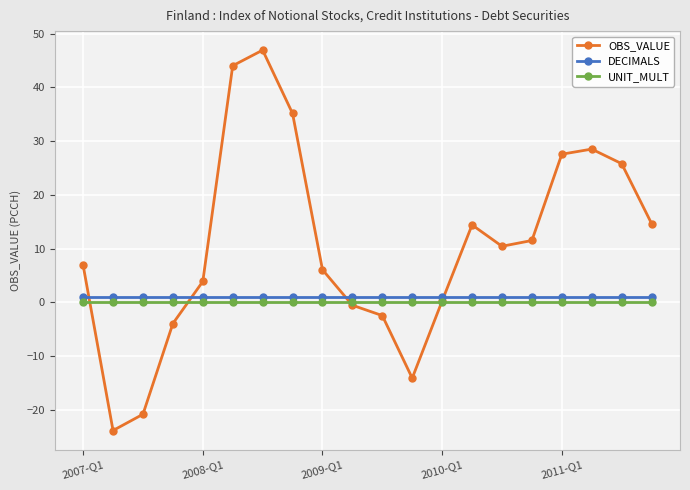

What is the lowest value of the OBS_VALUE series?

-23.9